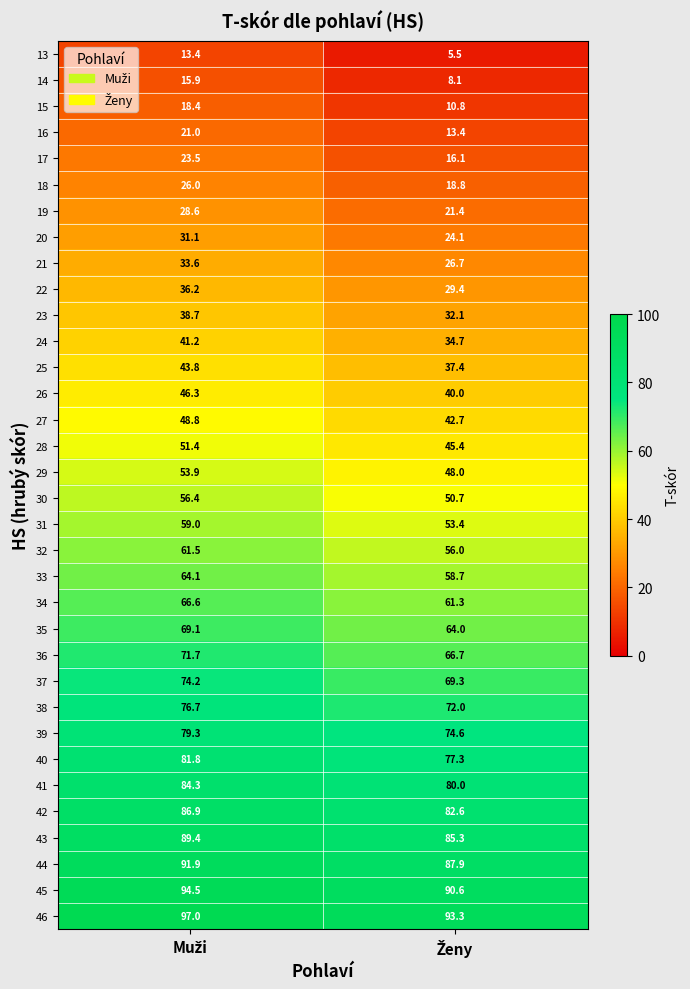

Which series has the widest spread of values?

13